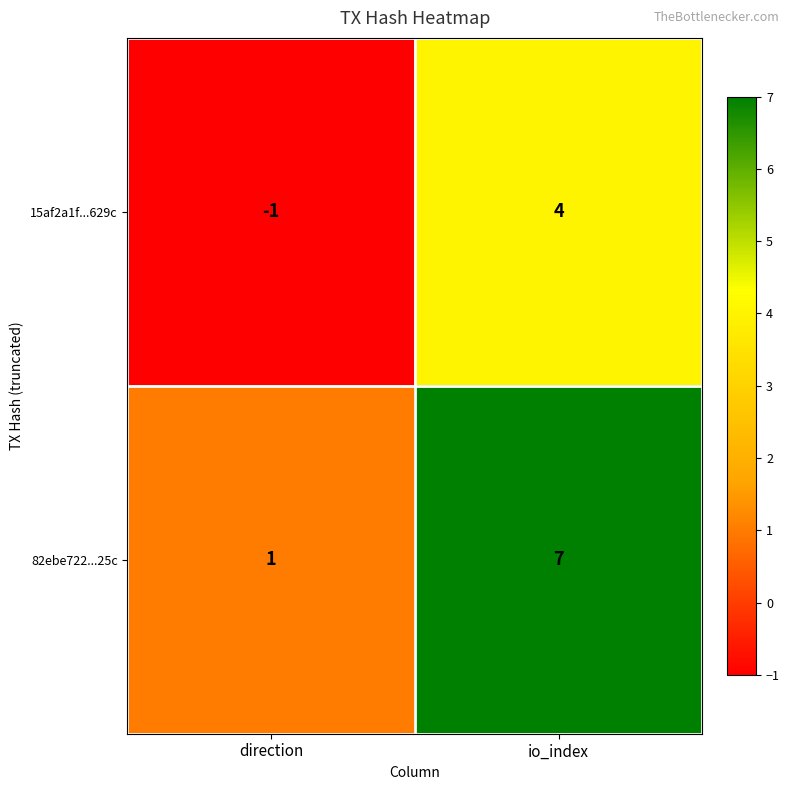

True or false: 15af2a1f...629c has a value of -1 at direction.

True